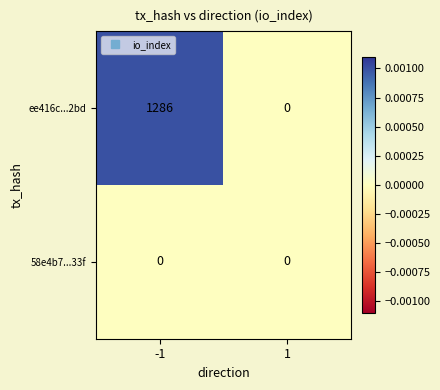

Reading left to right, extract all data points from this chart.

ee416c...2bd: -1=1286	1=0
58e4b7...33f: -1=0	1=0